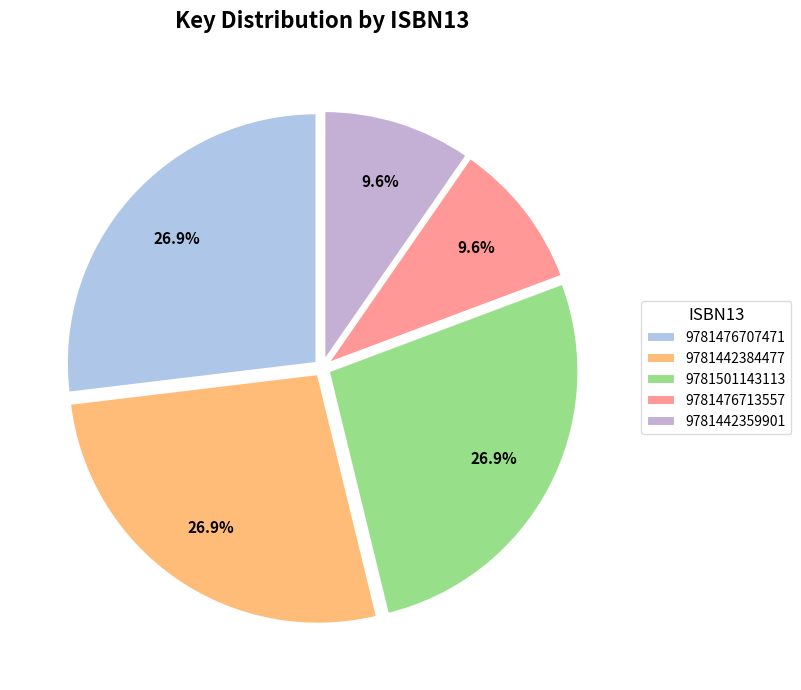

To the nearest percent, what is the difference between the 9781476707471 and 9781476713557 slice percentages?

17%